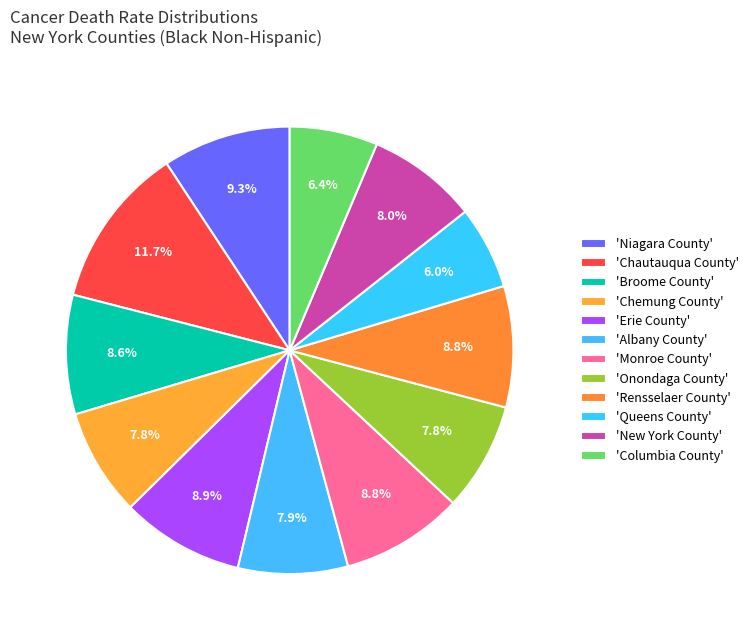

Rank the categories by value from lowest to highest.

Queens County, Columbia County, Chemung County, Onondaga County, Albany County, New York County, Broome County, Rensselaer County, Monroe County, Erie County, Niagara County, Chautauqua County